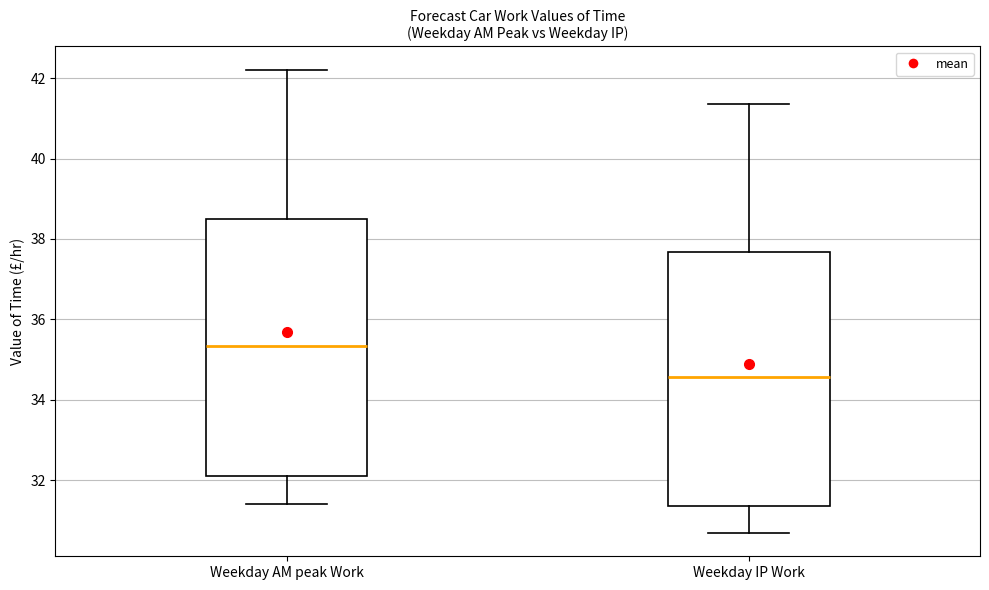

Which box has the lowest median line?

Weekday IP Work